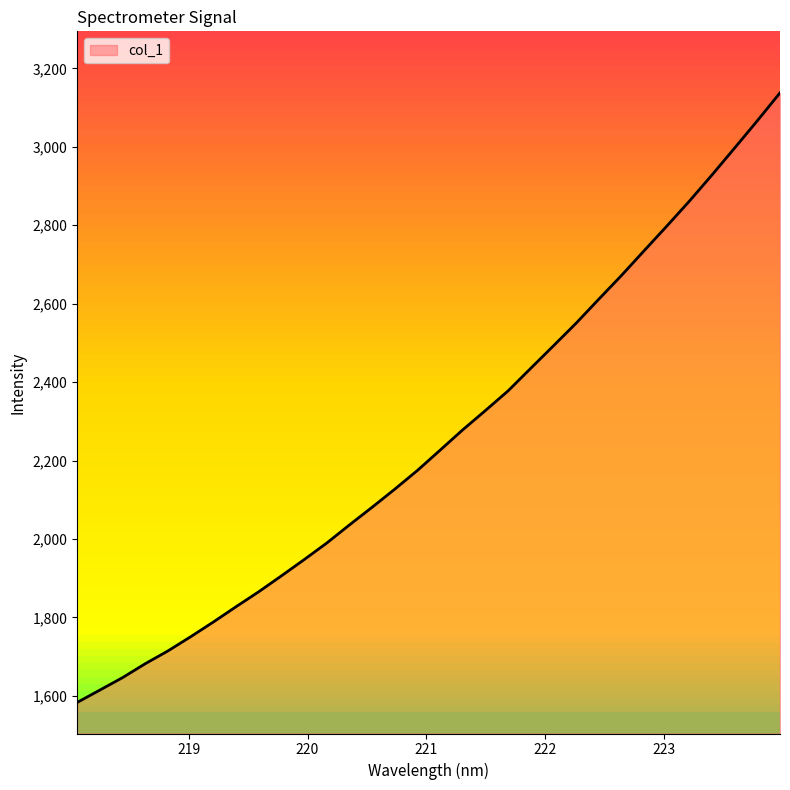

Which has a higher value, 219.2067 or 220.7354?

220.7354